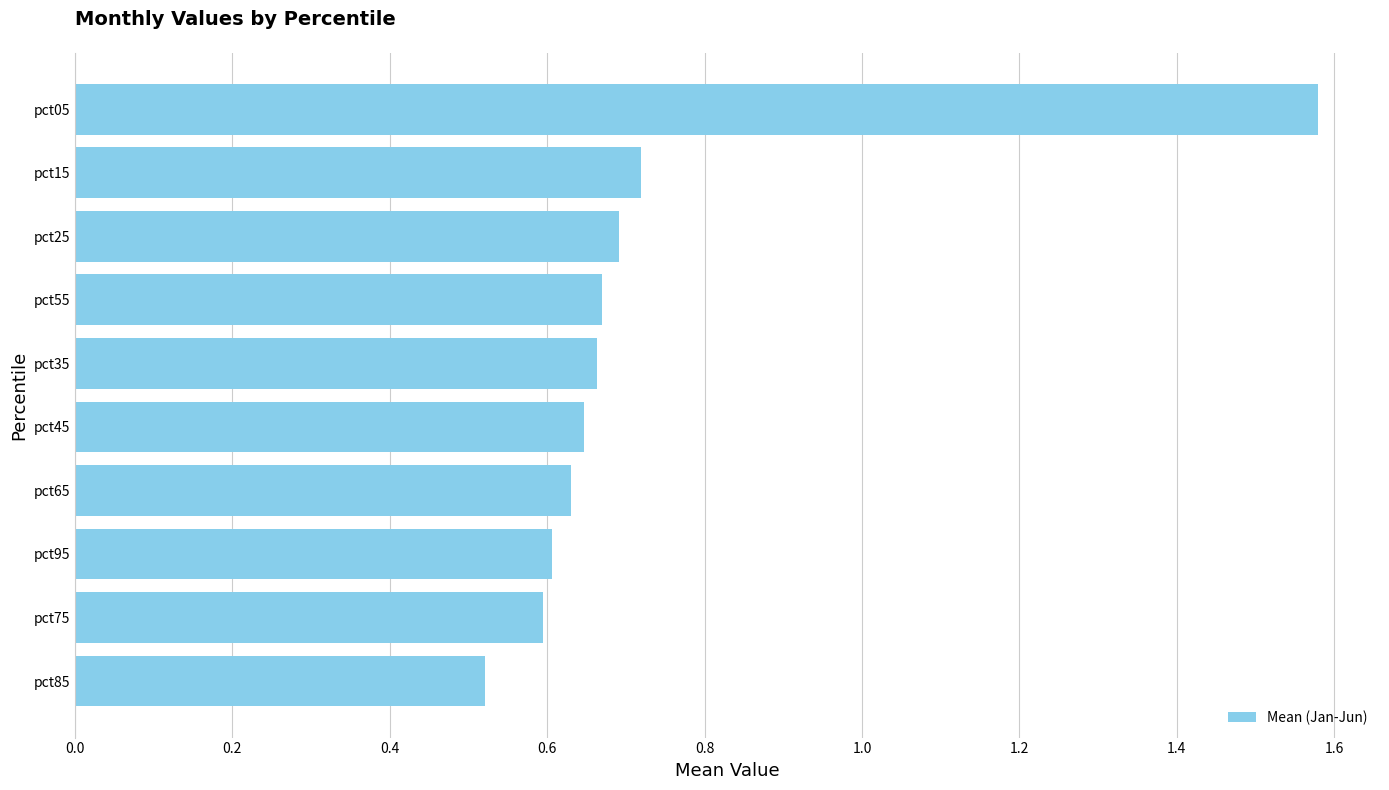

At which category does the chart reach its peak across all series?

pct05